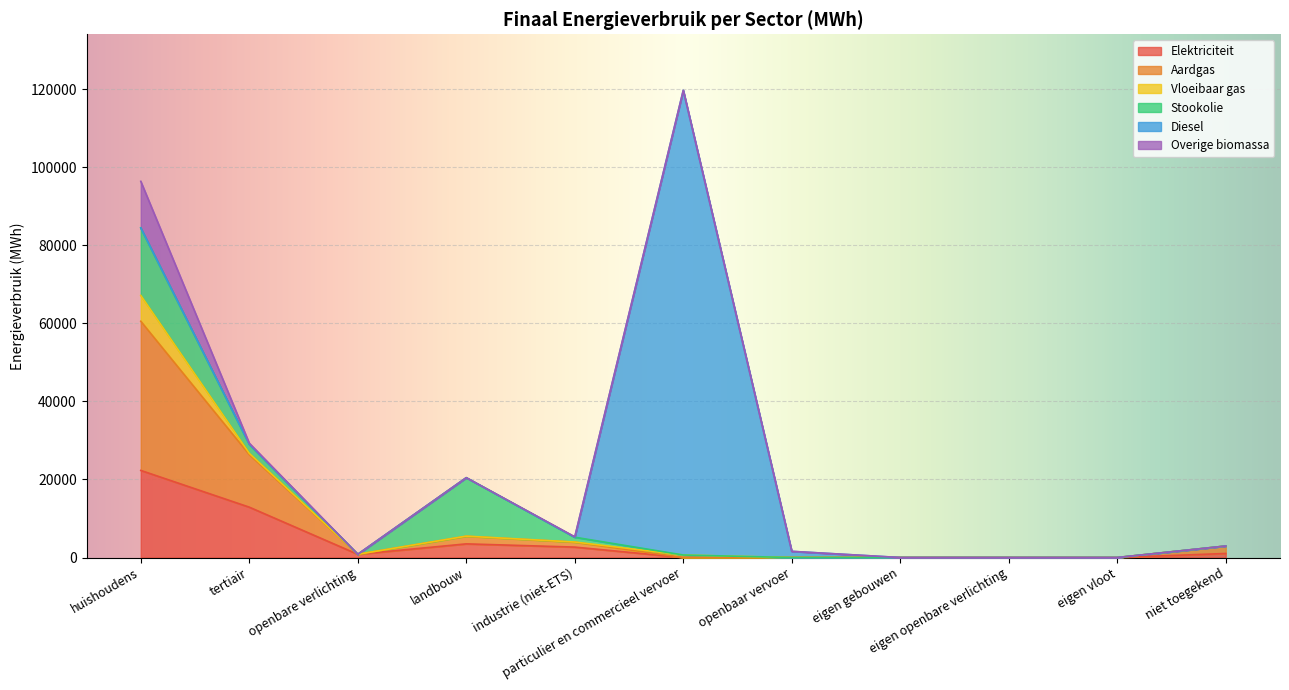

Reading left to right, what are all the values shown in this chart?

Elektriciteit: huishoudens=22310.5	tertiair=12899.4	openbare verlichting=827.4	landbouw=3497.8	industrie (niet-ETS)=2670.1	particulier en commercieel vervoer=1.2	openbaar vervoer=0.0	eigen gebouwen=0.0	eigen openbare verlichting=0.0	eigen vloot=0.0	niet toegekend=1034.1
Aardgas: huishoudens=38217.8	tertiair=13465.4	openbare verlichting=0.0	landbouw=1941.2	industrie (niet-ETS)=1266.2	particulier en commercieel vervoer=6.3	openbaar vervoer=0.0	eigen gebouwen=0.0	eigen openbare verlichting=0.0	eigen vloot=0.0	niet toegekend=1911.5
Vloeibaar gas: huishoudens=6610.6	tertiair=341.5	openbare verlichting=0.0	landbouw=36.6	industrie (niet-ETS)=33.5	particulier en commercieel vervoer=631.2	openbaar vervoer=0.0	eigen gebouwen=0.0	eigen openbare verlichting=0.0	eigen vloot=0.0	niet toegekend=0.0
Stookolie: huishoudens=17300.0	tertiair=2295.6	openbare verlichting=0.0	landbouw=14973.3	industrie (niet-ETS)=1233.4	particulier en commercieel vervoer=0.0	openbaar vervoer=0.0	eigen gebouwen=0.0	eigen openbare verlichting=0.0	eigen vloot=0.0	niet toegekend=0.0
Diesel: huishoudens=0.0	tertiair=0.0	openbare verlichting=0.0	landbouw=0.0	industrie (niet-ETS)=0.0	particulier en commercieel vervoer=119040.1	openbaar vervoer=1579.6	eigen gebouwen=0.0	eigen openbare verlichting=0.0	eigen vloot=0.0	niet toegekend=0.0
Overige biomassa: huishoudens=11933.1	tertiair=296.3	openbare verlichting=0.0	landbouw=0.0	industrie (niet-ETS)=114.8	particulier en commercieel vervoer=0.0	openbaar vervoer=0.0	eigen gebouwen=0.0	eigen openbare verlichting=0.0	eigen vloot=0.0	niet toegekend=0.0